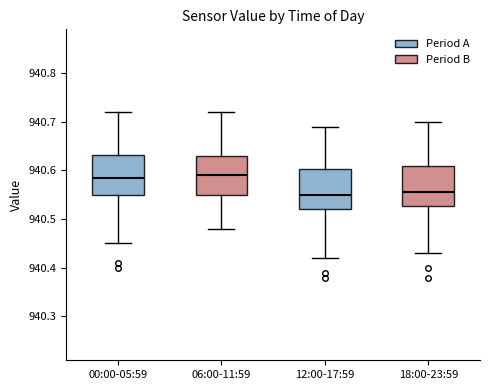

Reading left to right, read every box against the y-axis: the position of its median line, the range the box covers, and the ends of its whiskers. The values are not printed on the chart, so give them approximately, as read against the axis.

00:00-05:59: median 940.59, box 940.55 to 940.63, whiskers 940.45 to 940.72
06:00-11:59: median 940.59, box 940.55 to 940.63, whiskers 940.48 to 940.72
12:00-17:59: median 940.55, box 940.52 to 940.60, whiskers 940.42 to 940.69
18:00-23:59: median 940.56, box 940.53 to 940.61, whiskers 940.43 to 940.70